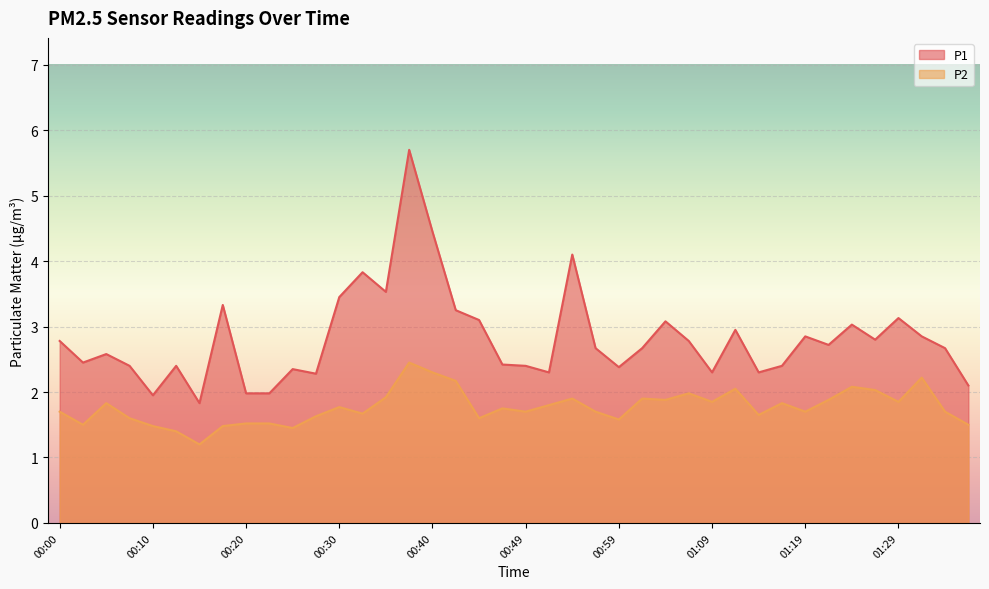

What is the average value of the P2 series?

1.8